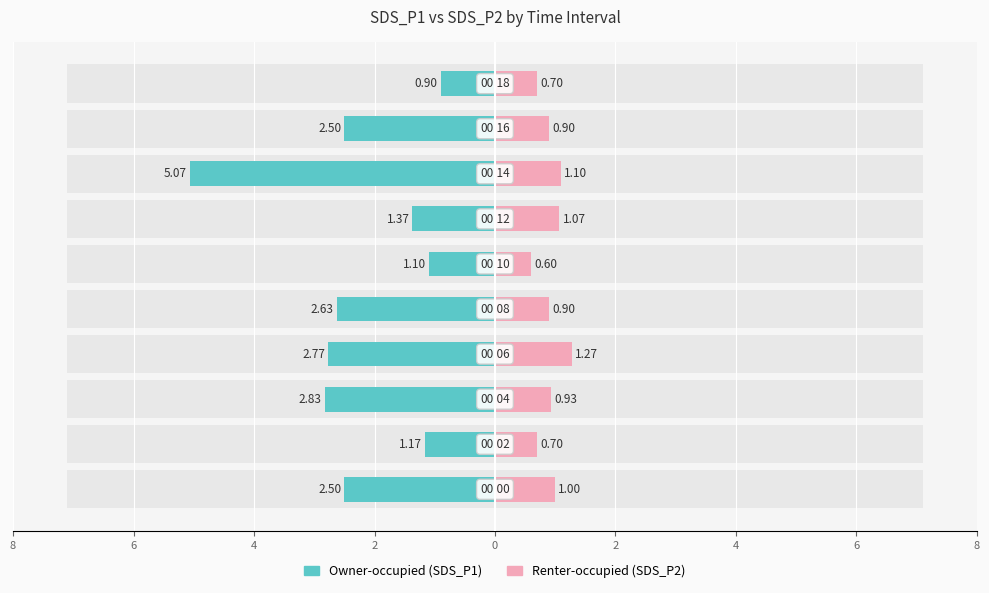

What is the difference between the maximum and minimum values in the Owner-occupied series?

4.2